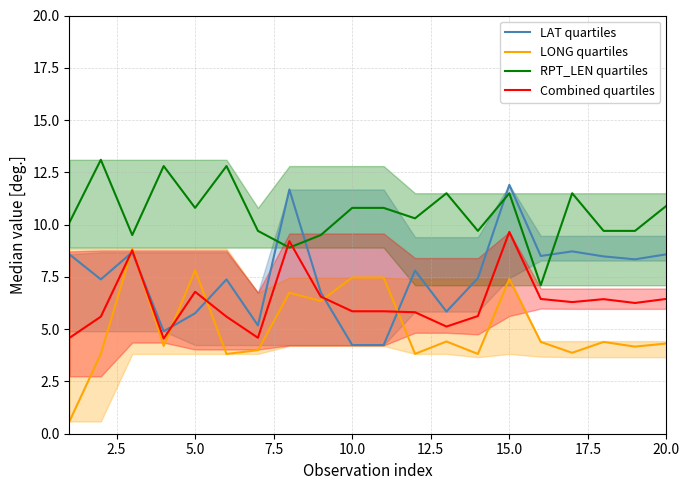

Which series ends up on top after the final intersection of Combined quartiles and RPT_LEN quartiles?

RPT_LEN quartiles